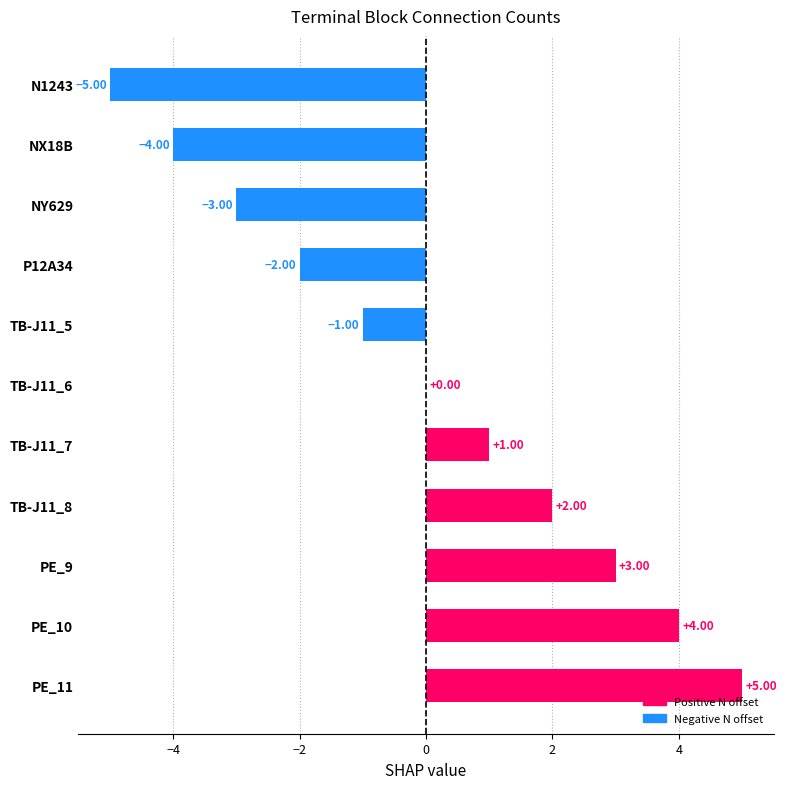

Count the number of data series in this chart.

1